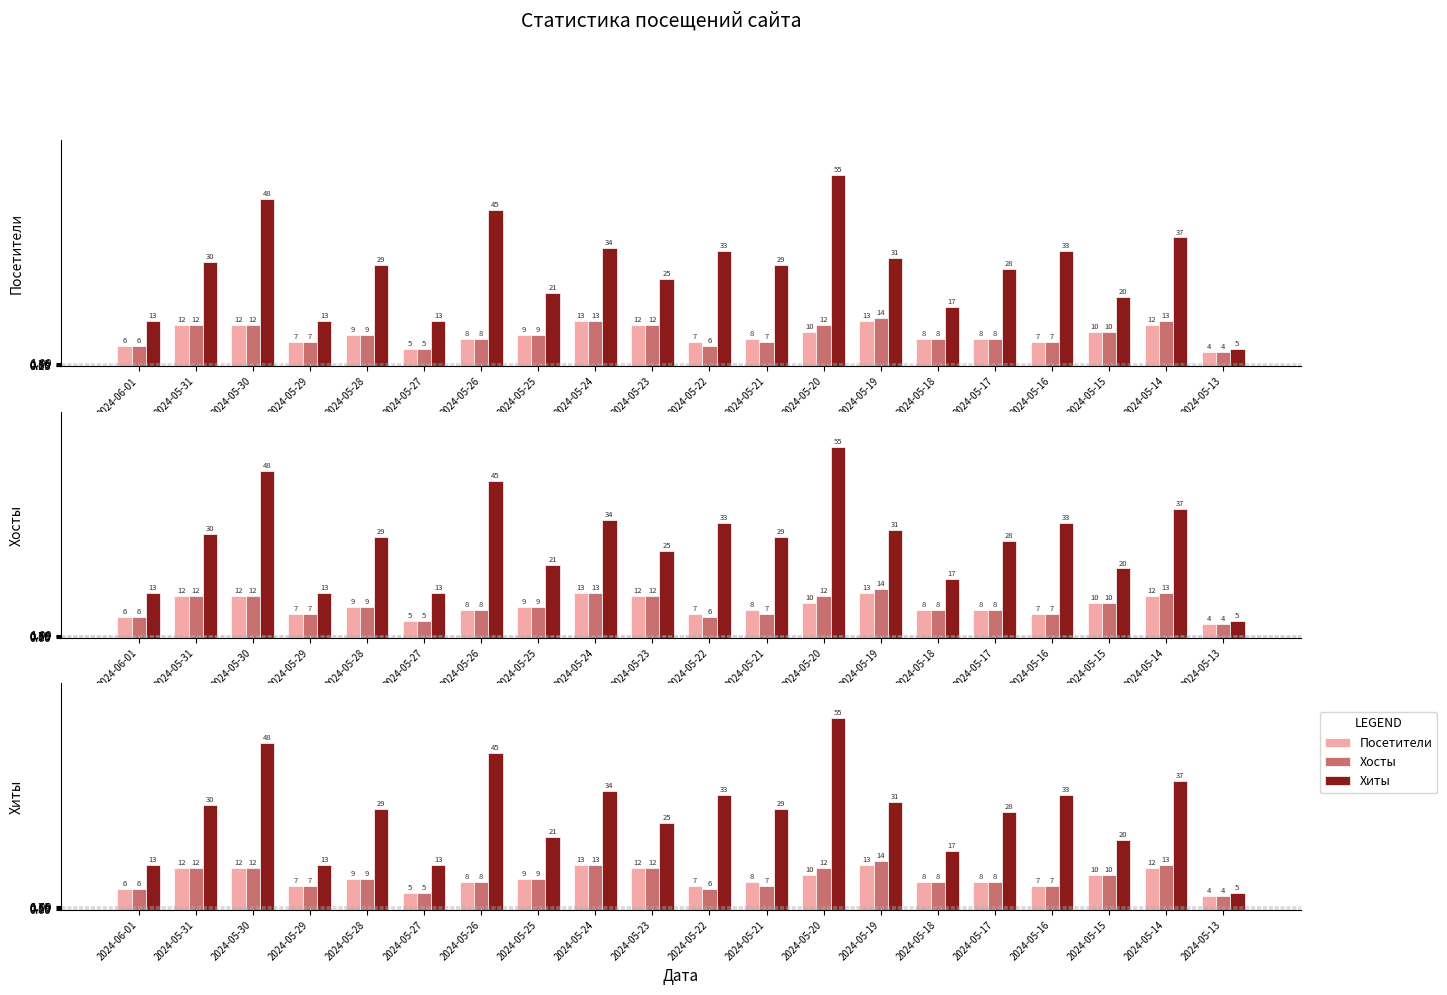

Reading right to left, extract all data points from this chart.

Посетители: 2024-05-13=4	2024-05-14=12	2024-05-15=10	2024-05-16=7	2024-05-17=8	2024-05-18=8	2024-05-19=13	2024-05-20=10	2024-05-21=8	2024-05-22=7	2024-05-23=12	2024-05-24=13	2024-05-25=9	2024-05-26=8	2024-05-27=5	2024-05-28=9	2024-05-29=7	2024-05-30=12	2024-05-31=12	2024-06-01=6
Хосты: 2024-05-13=4	2024-05-14=13	2024-05-15=10	2024-05-16=7	2024-05-17=8	2024-05-18=8	2024-05-19=14	2024-05-20=12	2024-05-21=7	2024-05-22=6	2024-05-23=12	2024-05-24=13	2024-05-25=9	2024-05-26=8	2024-05-27=5	2024-05-28=9	2024-05-29=7	2024-05-30=12	2024-05-31=12	2024-06-01=6
Хиты: 2024-05-13=5	2024-05-14=37	2024-05-15=20	2024-05-16=33	2024-05-17=28	2024-05-18=17	2024-05-19=31	2024-05-20=55	2024-05-21=29	2024-05-22=33	2024-05-23=25	2024-05-24=34	2024-05-25=21	2024-05-26=45	2024-05-27=13	2024-05-28=29	2024-05-29=13	2024-05-30=48	2024-05-31=30	2024-06-01=13